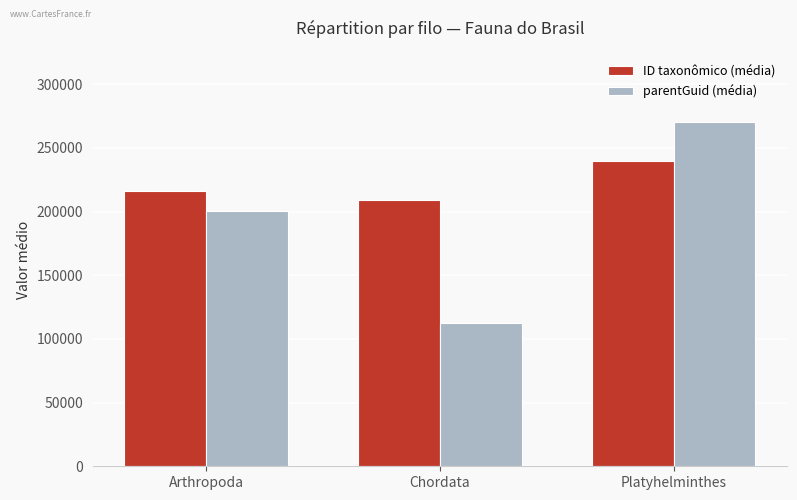

The parentGuid (média) series shows 200331.0 at Arthropoda. True or false?

True